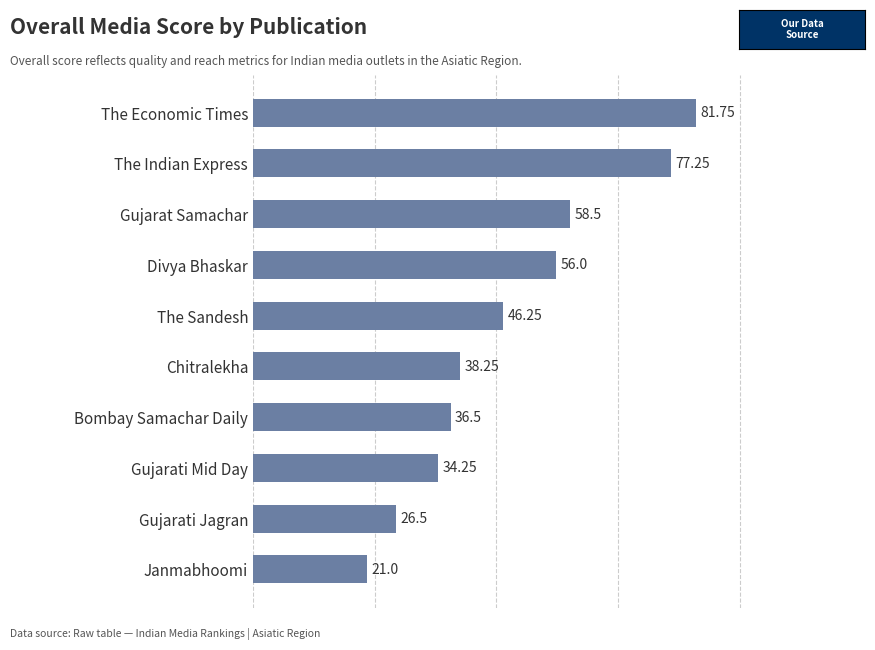

What is the average value?

47.6